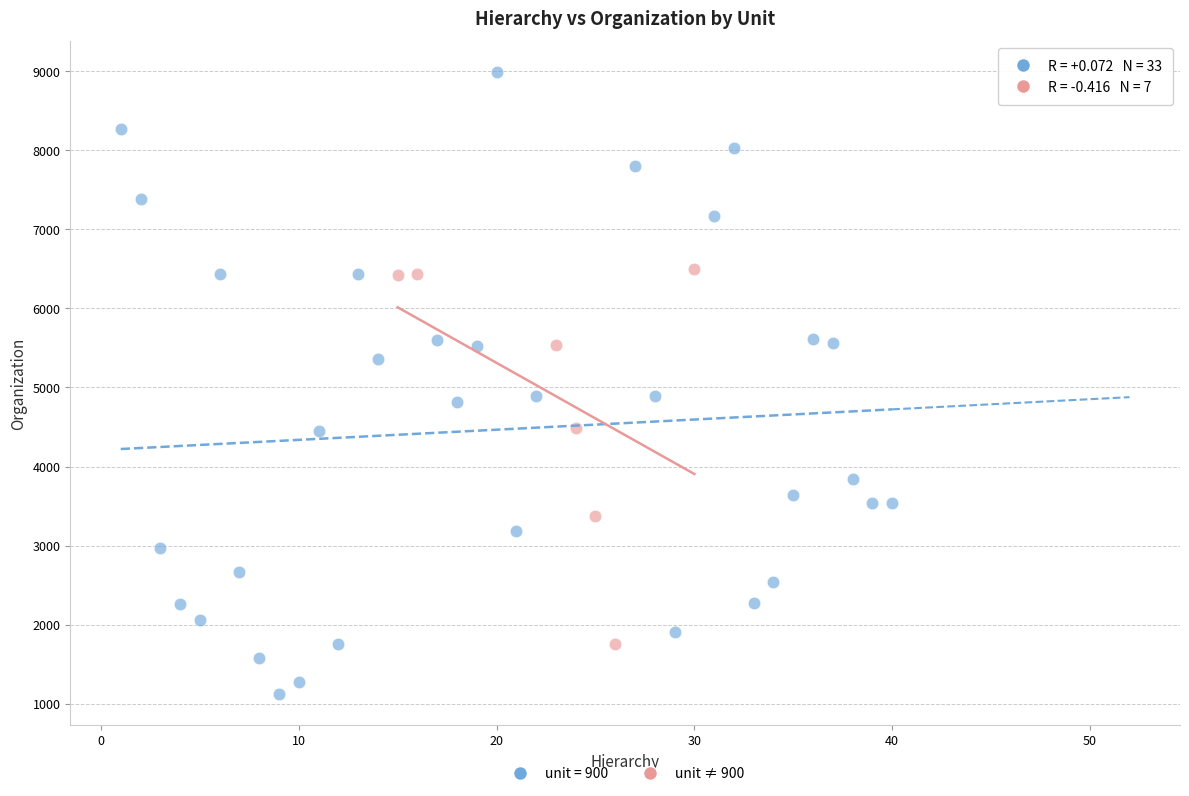

Which series reaches the maximum Y coordinate?

unit = 900